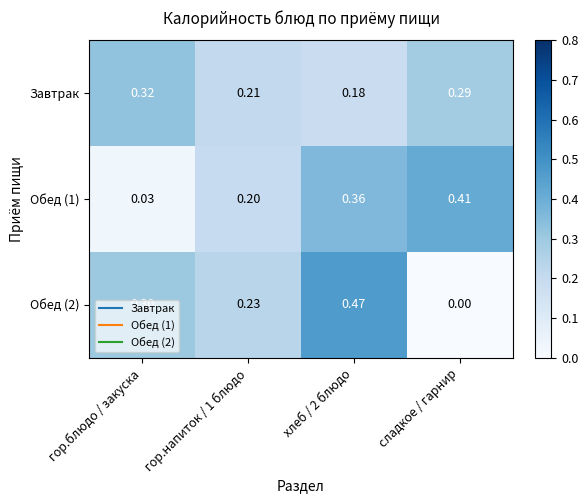

Is the value of Завтрак at сладкое / гарнир greater than the value of Обед (2) at сладкое / гарнир?

Yes